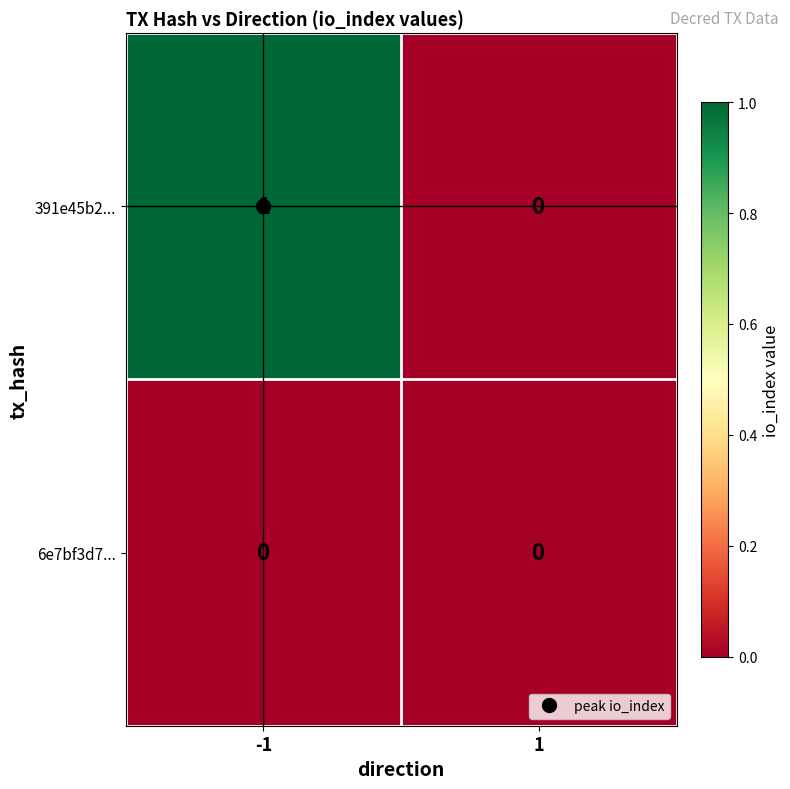

What is the total value across all series at -1?

1